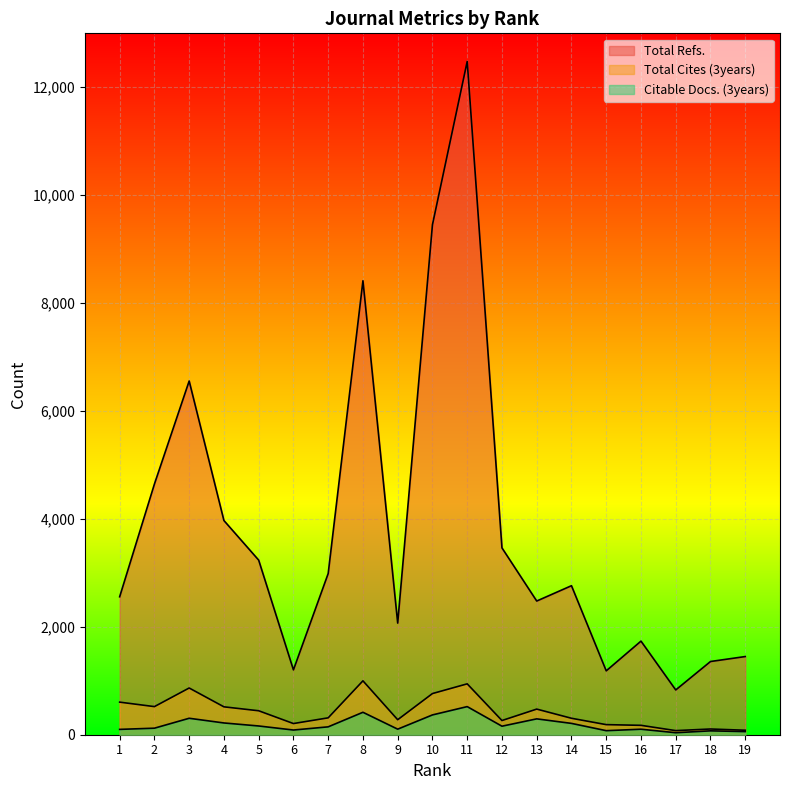

At which label does Citable Docs. (3years) first exceed 146?

3